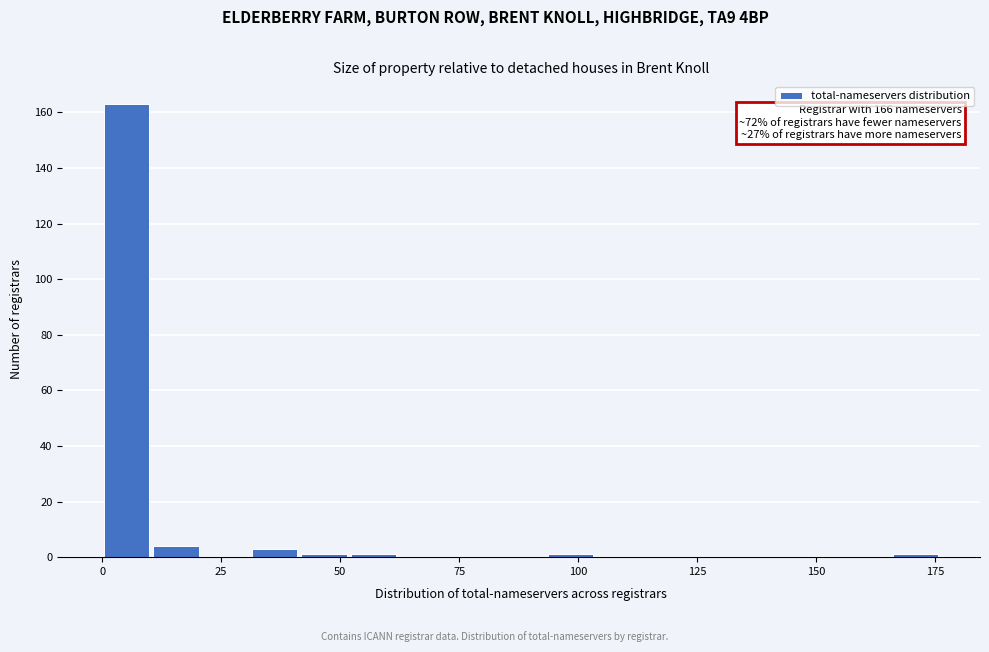

Read against the x-axis, roughly where is the centre of the tallest bar?

5